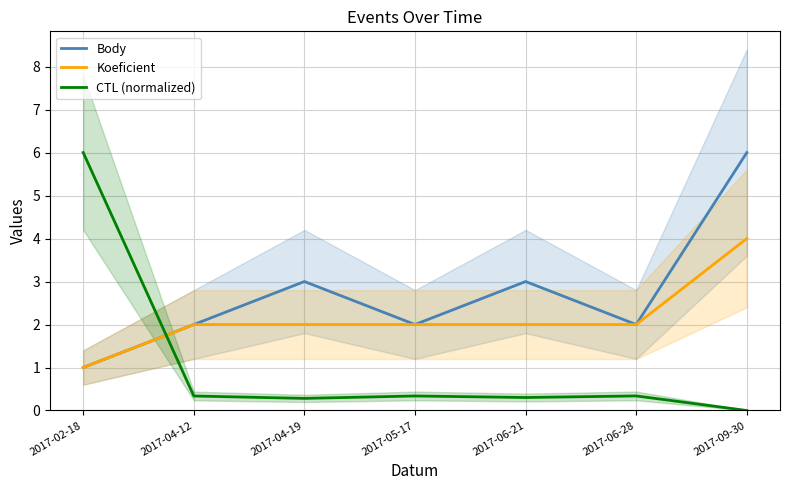

What is the label of the 6th point from the right?

2017-04-12